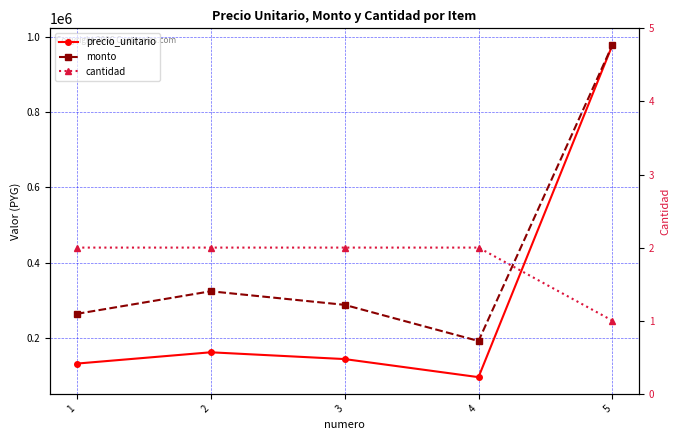

Where is the first local minimum for monto?

4